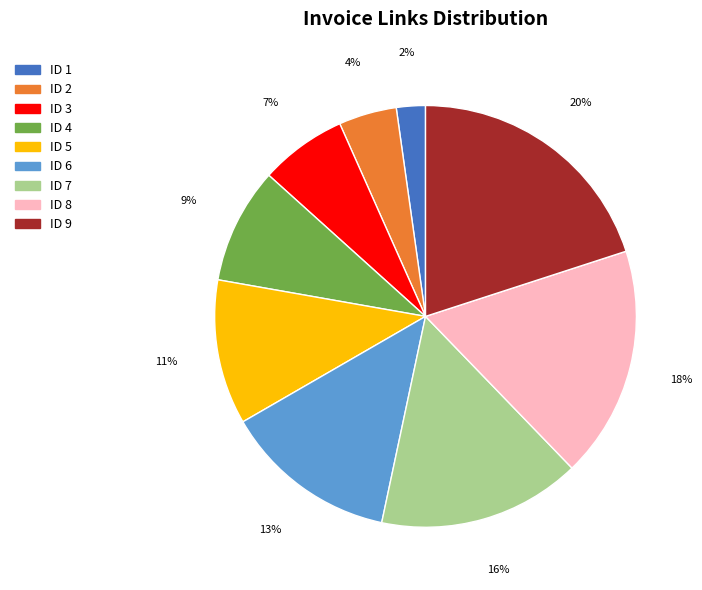

True or false: ID 5 accounts for 11% of the total.

True